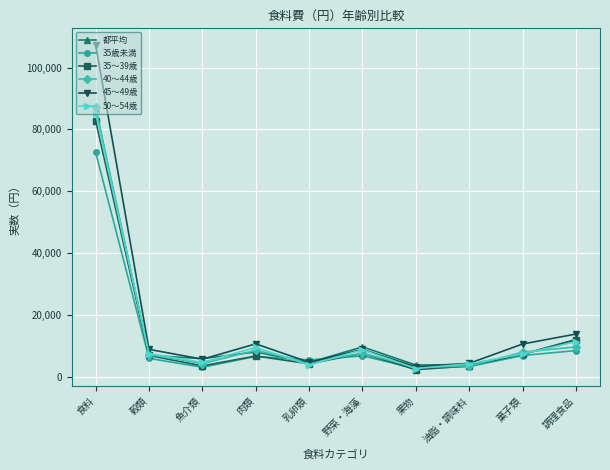

Which series has the widest spread of values?

45～49歳